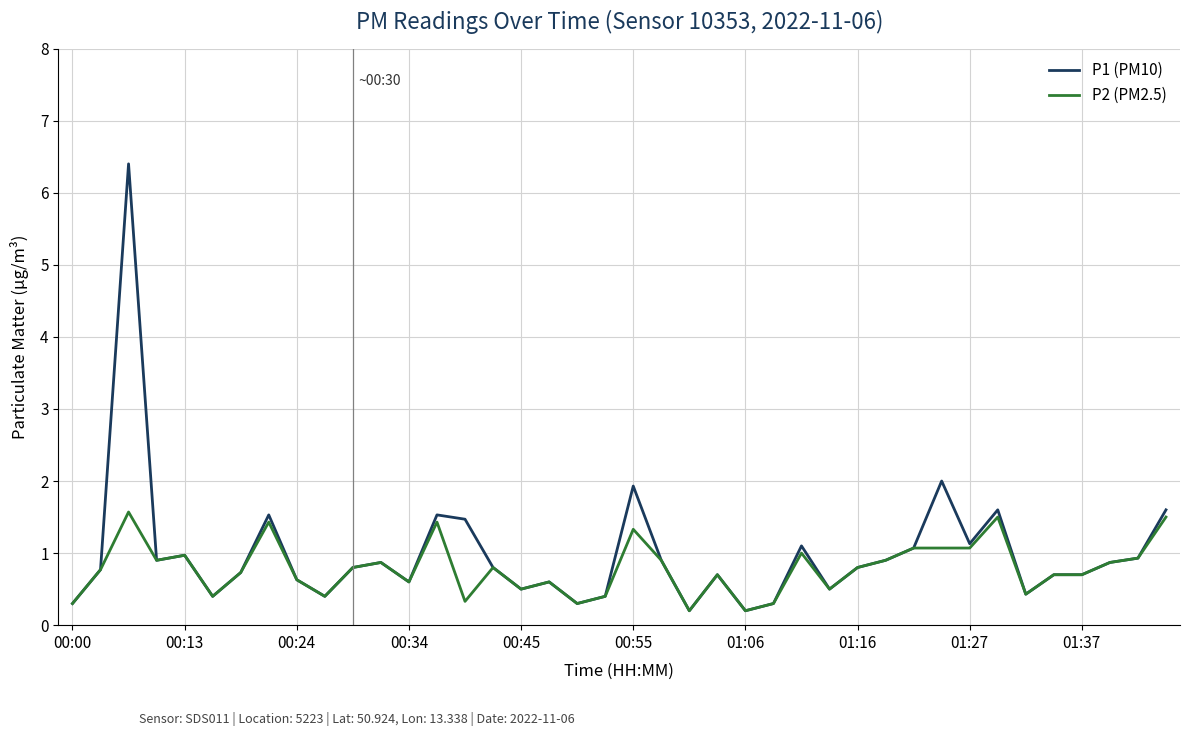

Which series has the largest range (max minus min)?

P1 (PM10)